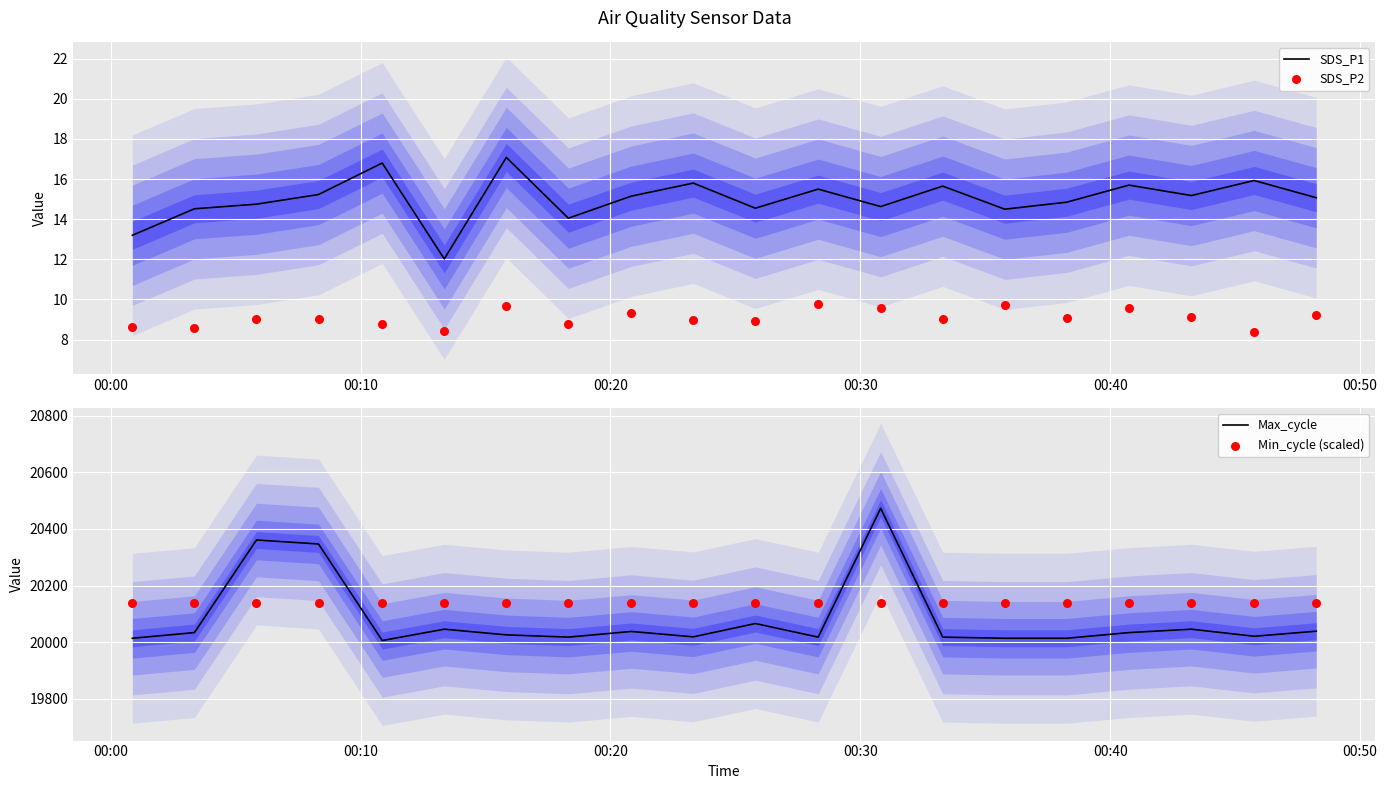

Is the value of Max_cycle at 15 greater than the value of SDS_P1 at 00:00?

Yes